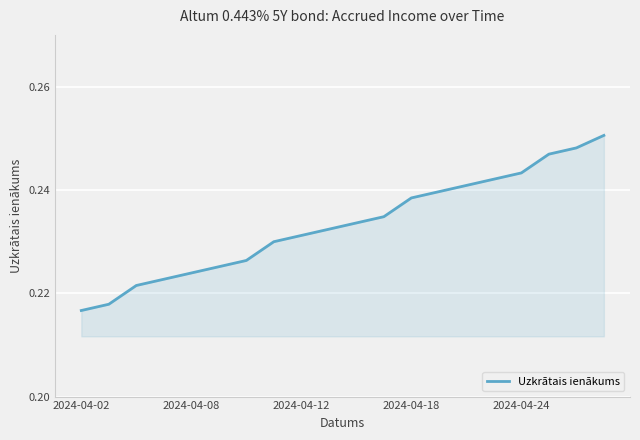

Is this an area chart (filled region under the line)?

Yes